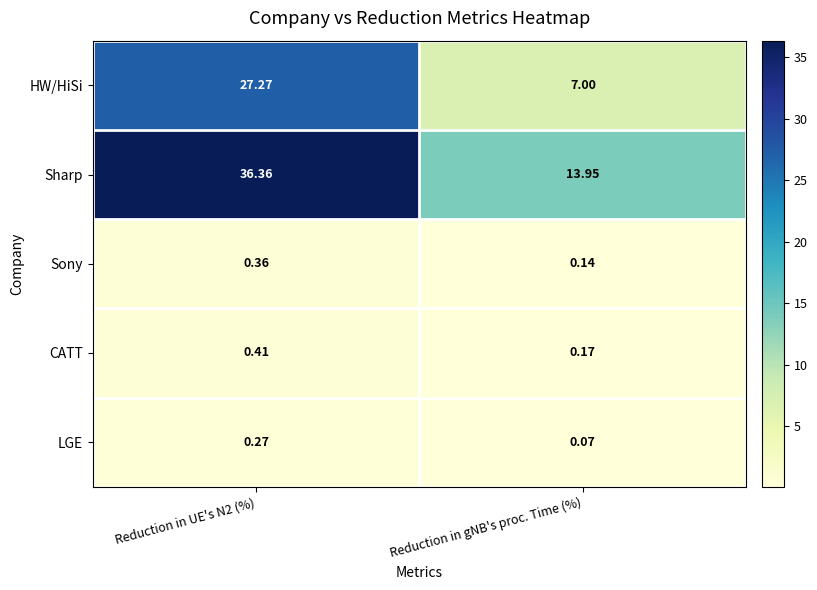

Which label corresponds to the smallest value in the chart?

Reduction in gNB's proc. Time (%)